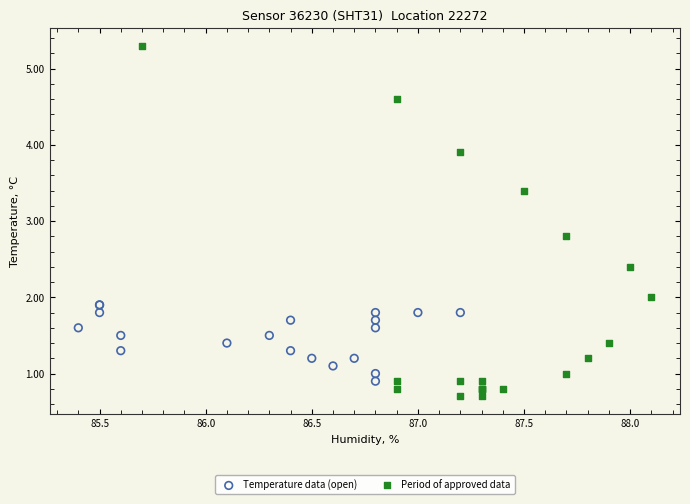

What are all the series names shown in the legend?

Temperature data (open), Period of approved data